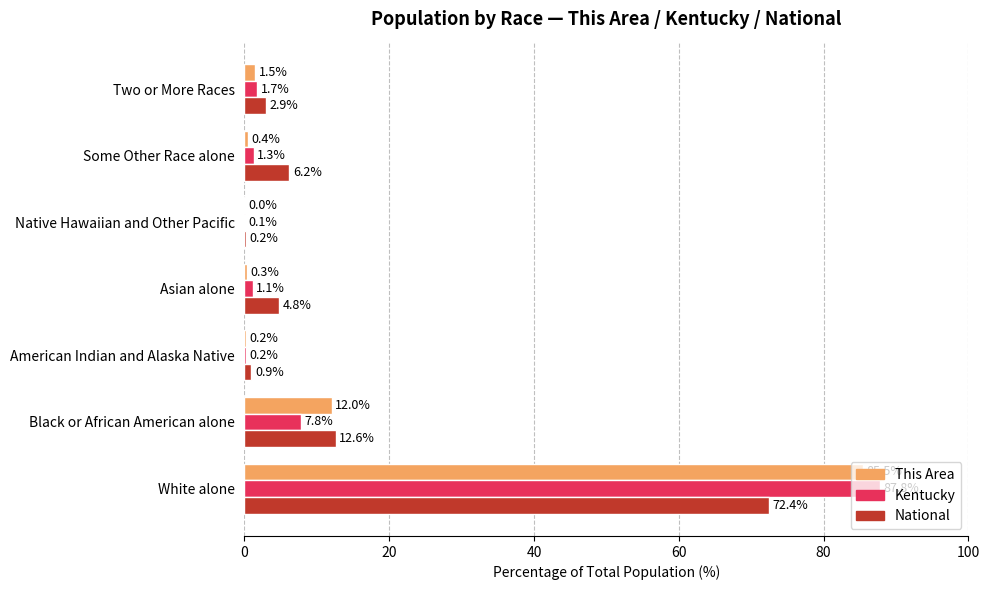

Which series has the widest spread of values?

Kentucky